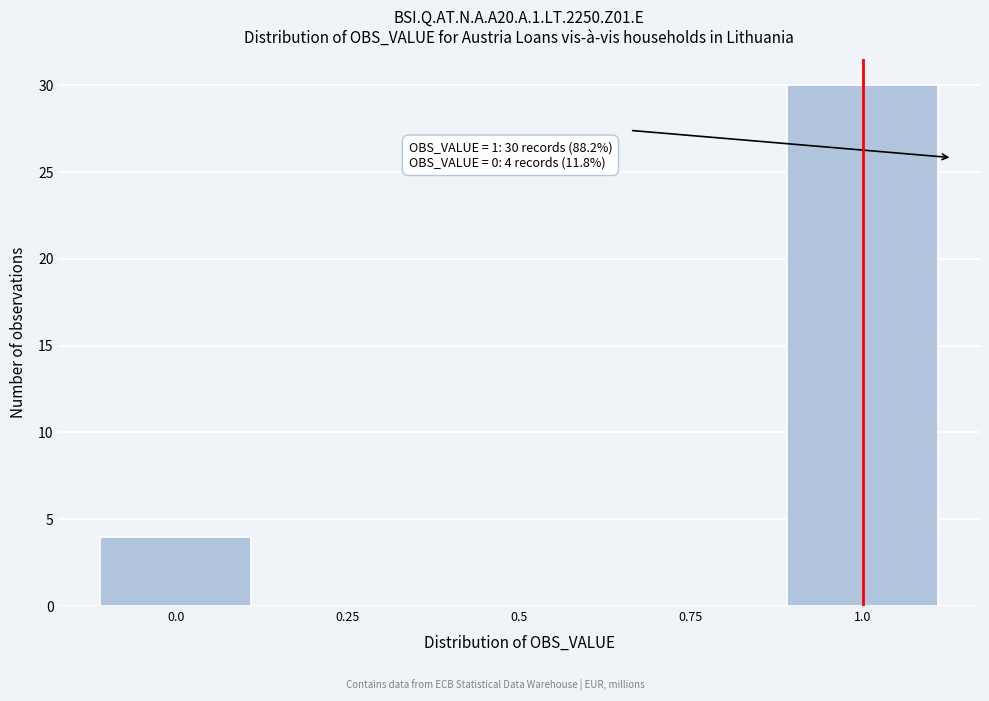

Reading left to right, what are all the values shown in this chart?

0.0=4	0.25=0	0.5=0	0.75=0	1.0=30